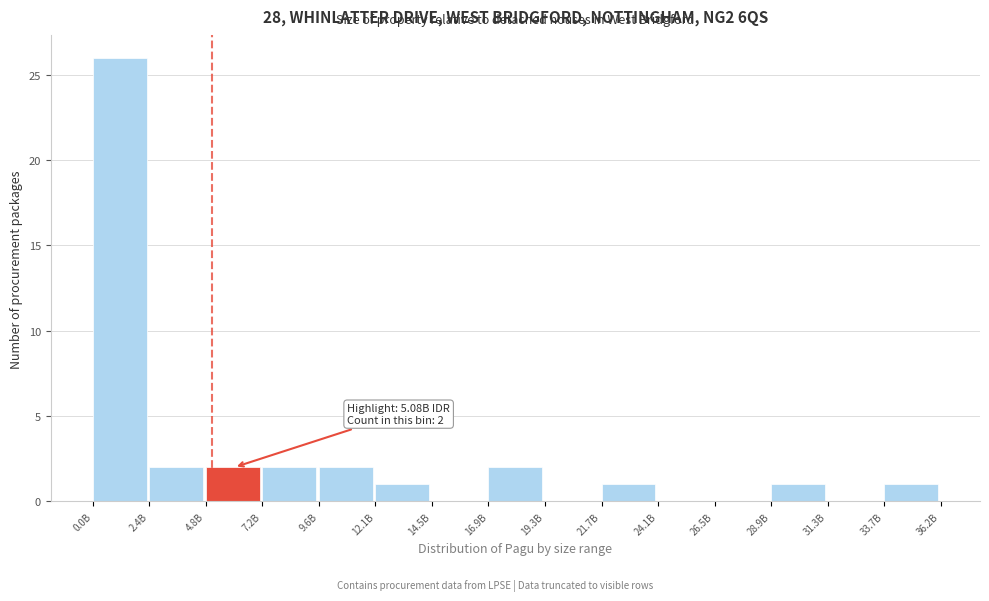

Reading right to left, list all the values displayed in this chart.

33.7B=1	31.3B=0	28.9B=1	26.5B=0	24.1B=0	21.7B=1	19.3B=0	16.9B=2	14.5B=0	12.1B=1	9.6B=2	7.2B=2	4.8B=2	2.4B=2	0.0B=26